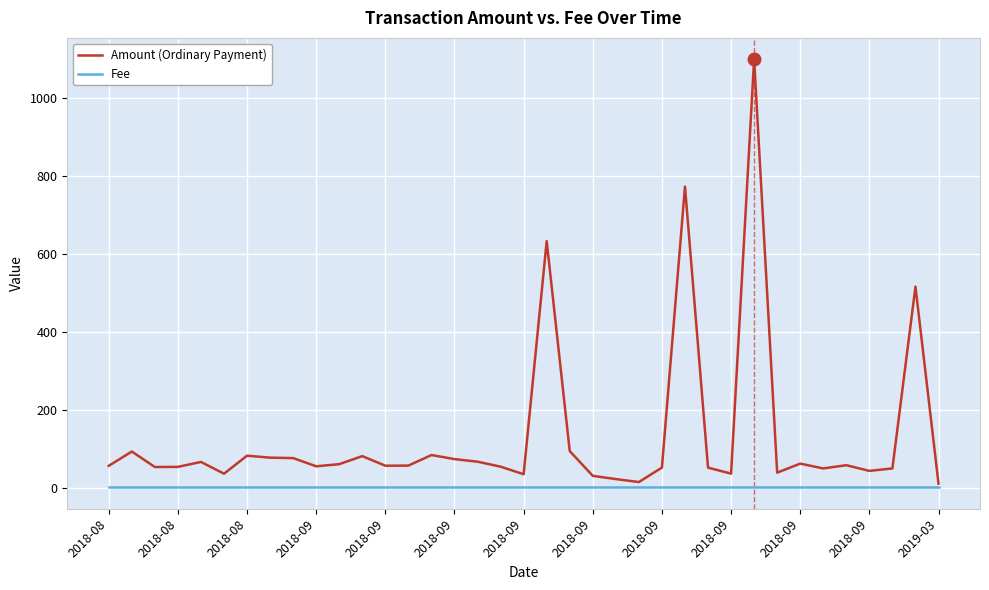

What is the highest value of the Amount (Ordinary Payment) series?

1100.1